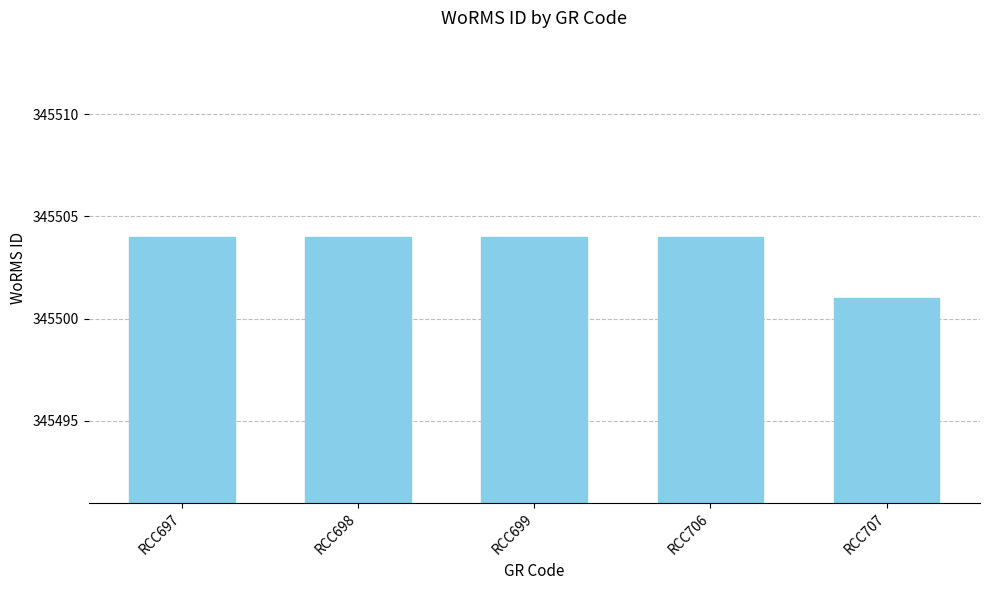

What is the ratio of the value at RCC698 to the value at RCC699?

1.0